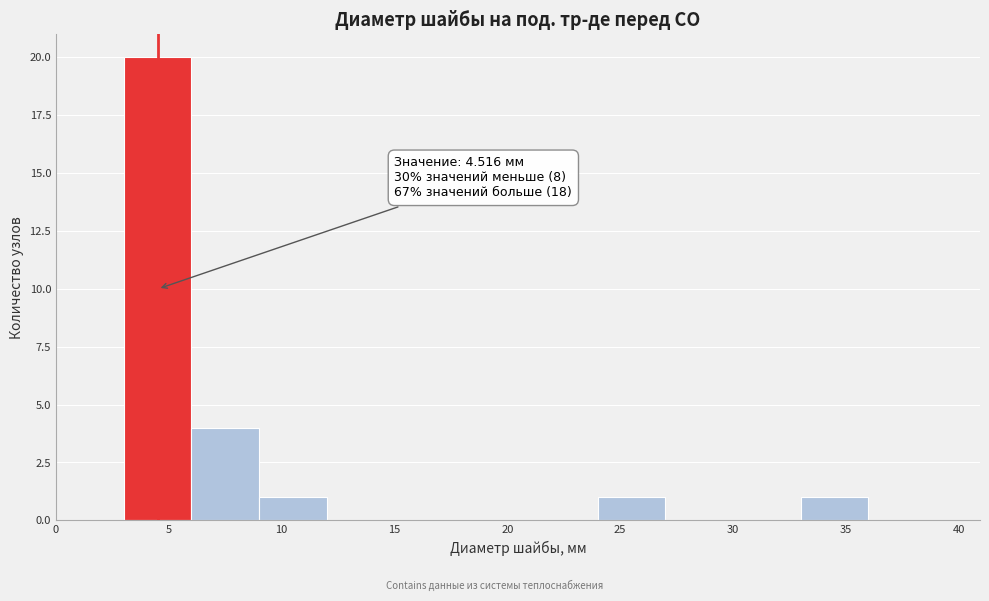

Which range on the x-axis has the tallest bar?

3 to 6